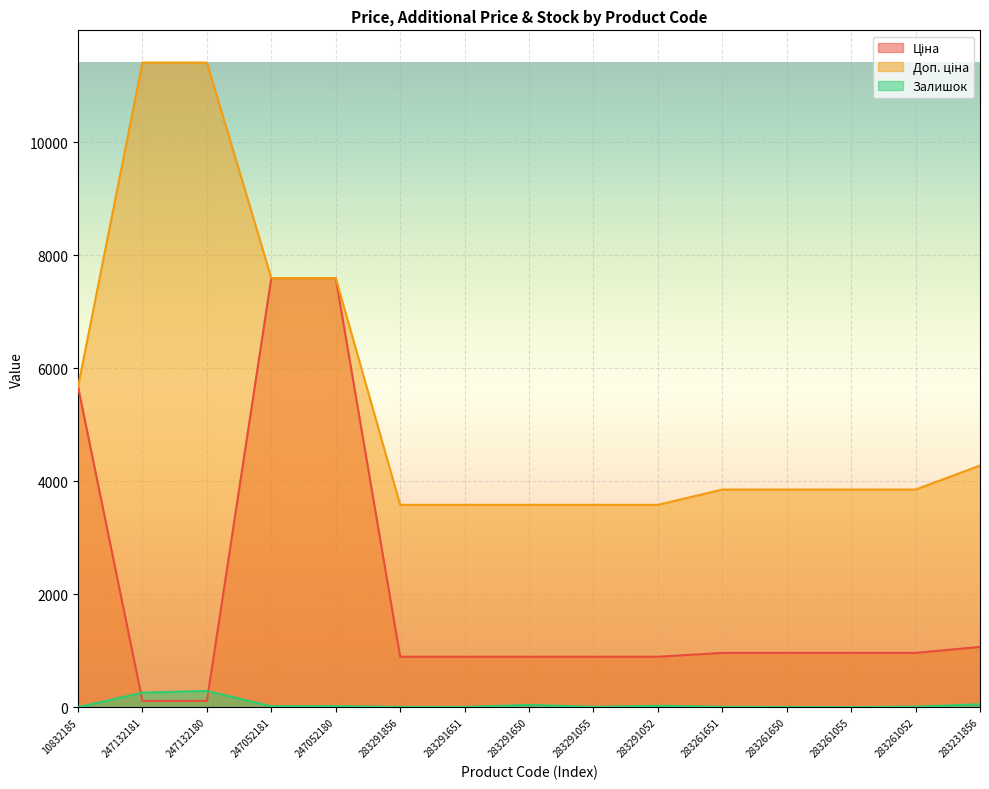

Which series has the largest range (max minus min)?

Доп. ціна